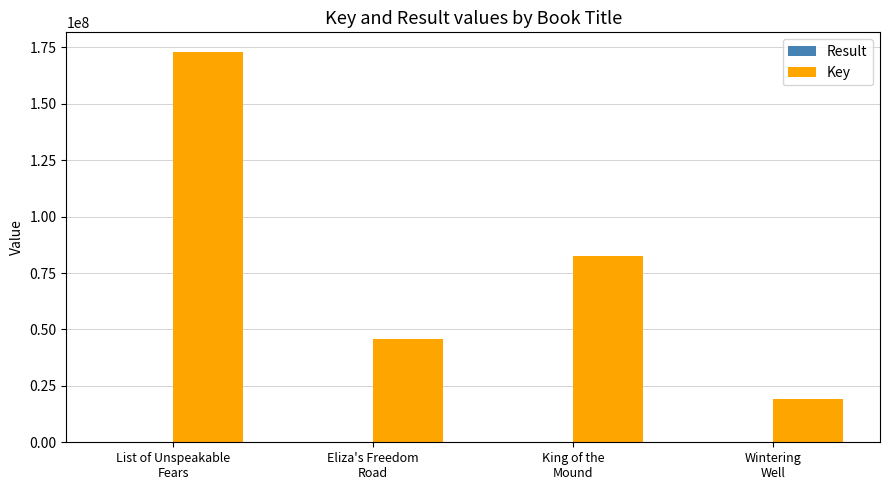

The value of Key at King of the
Mound is 30669843. True or false?

False